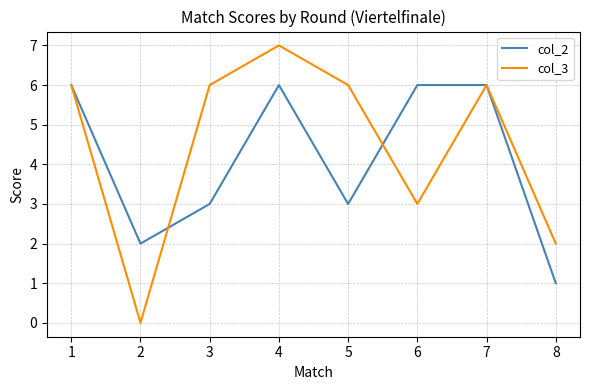

What is the maximum value shown in the chart?

7